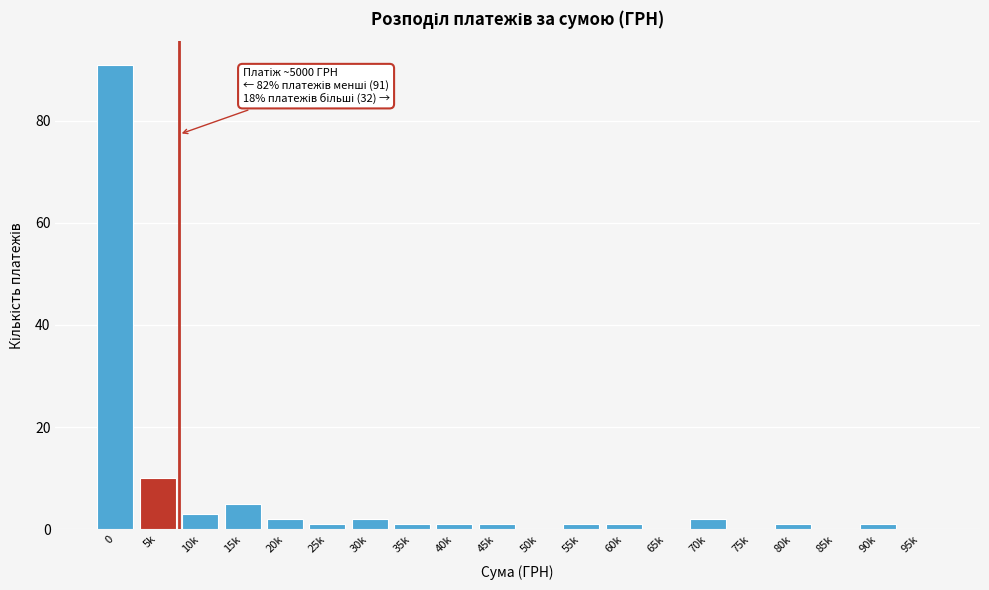

Reading right to left, list all the values displayed in this chart.

95k=0	90k=1	85k=0	80k=1	75k=0	70k=2	65k=0	60k=1	55k=1	50k=0	45k=1	40k=1	35k=1	30k=2	25k=1	20k=2	15k=5	10k=3	5k=10	0=91